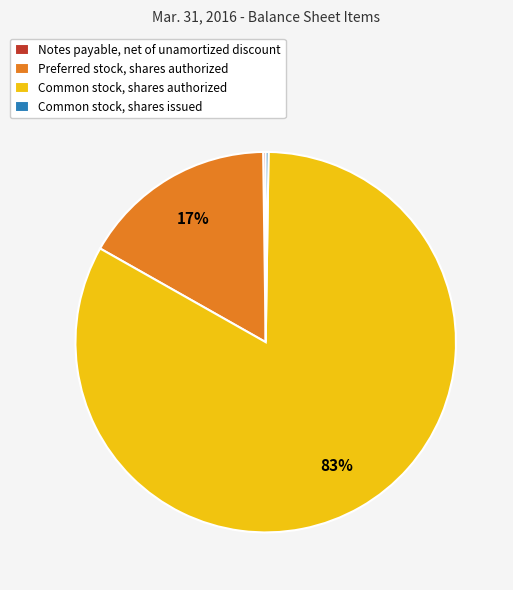

To the nearest percent, what percentage of the pie is Preferred stock, shares authorized?

17%